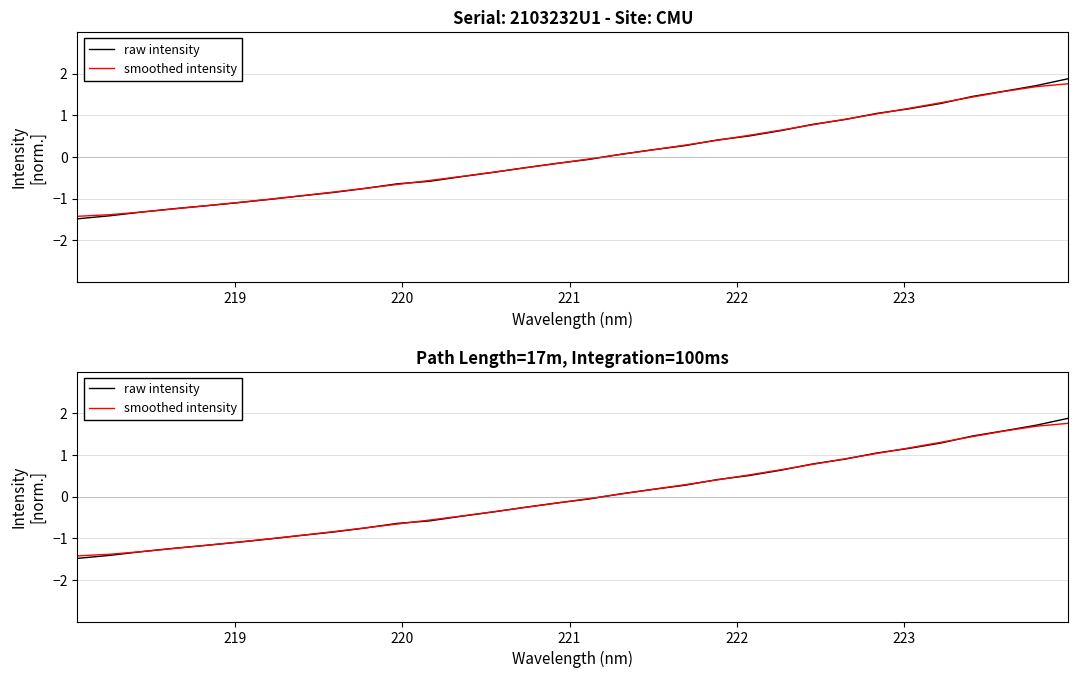

How many lines are shown in the chart?

2